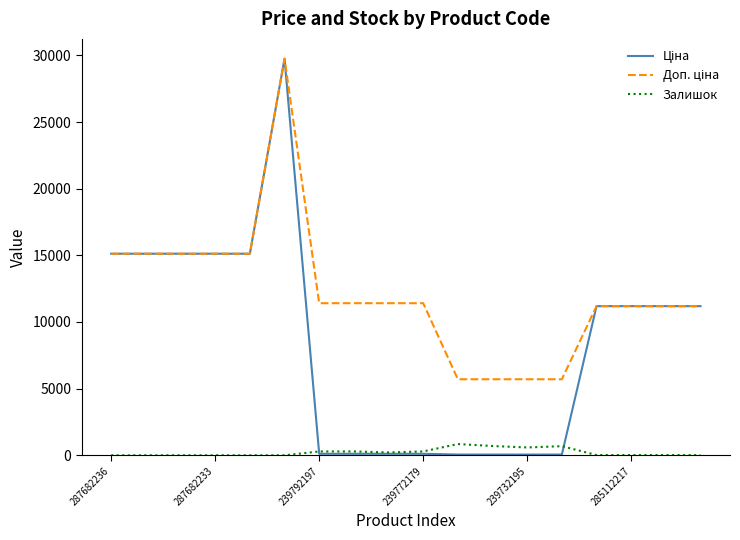

What is the highest value of the Залишок series?

845.0